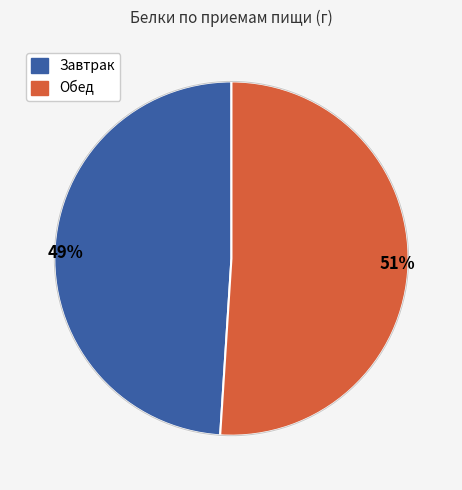

To the nearest percent, what is the difference between the largest and smallest slice percentages?

2%